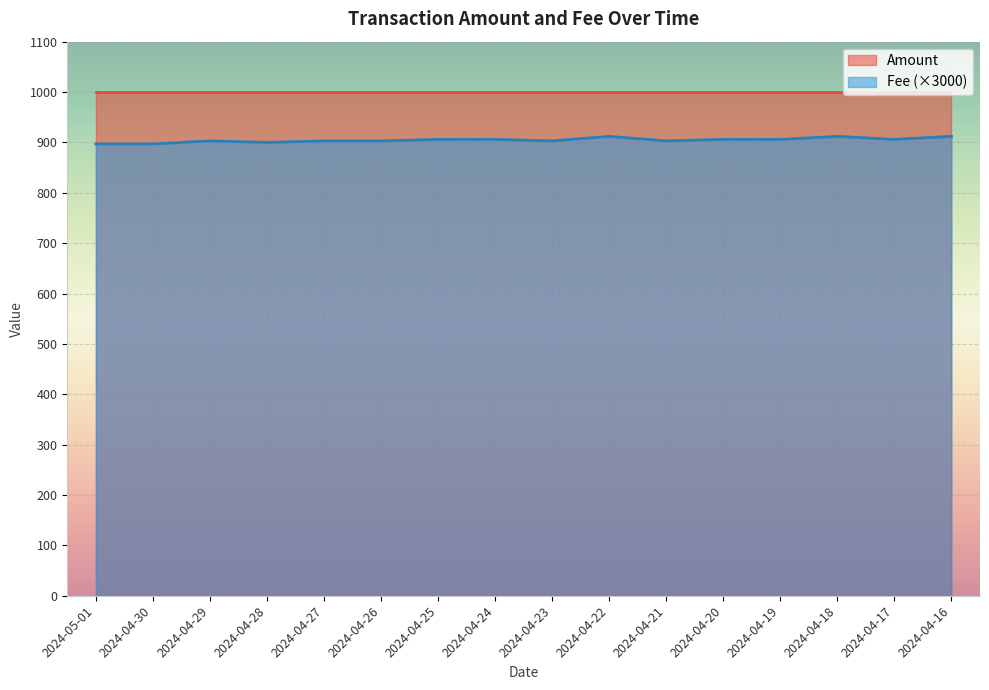

Which category has the lowest value across all series?

2024-05-01